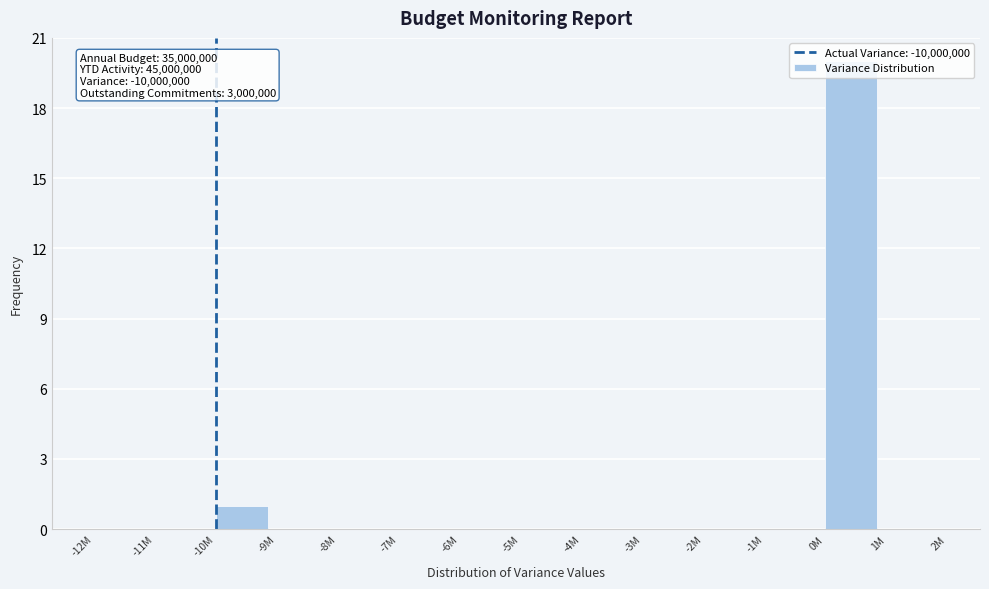

What is the sum of all values?

21